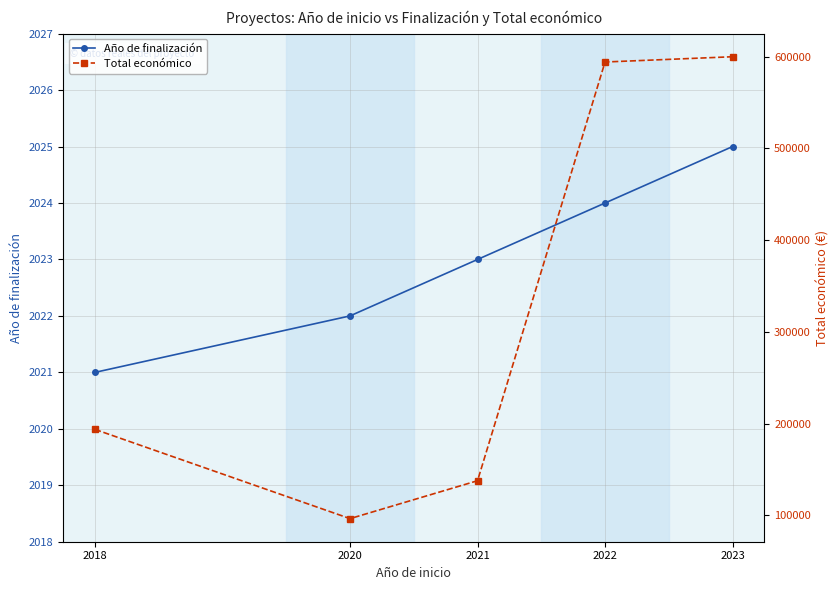

Where is Año de finalización nearest to the value 2023?

2021